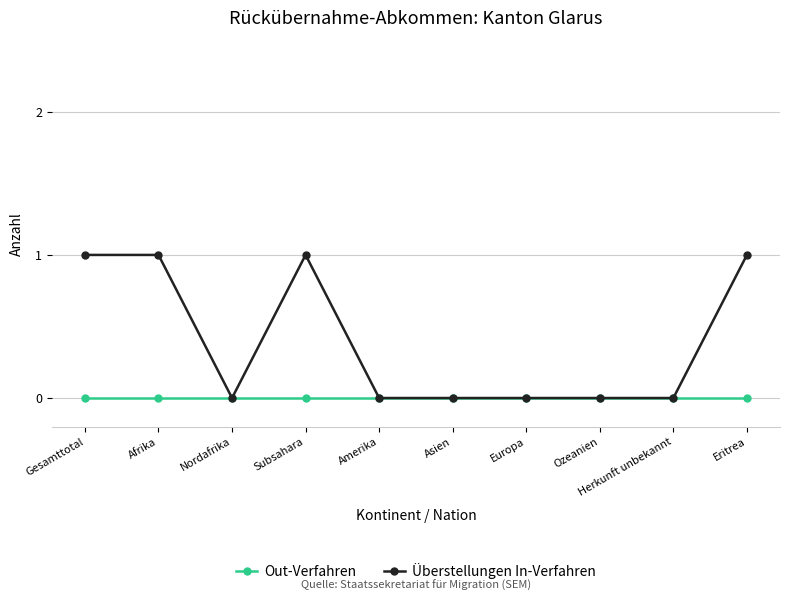

Rank the series by their average value, from highest to lowest.

Überstellungen In-Verfahren, Out-Verfahren